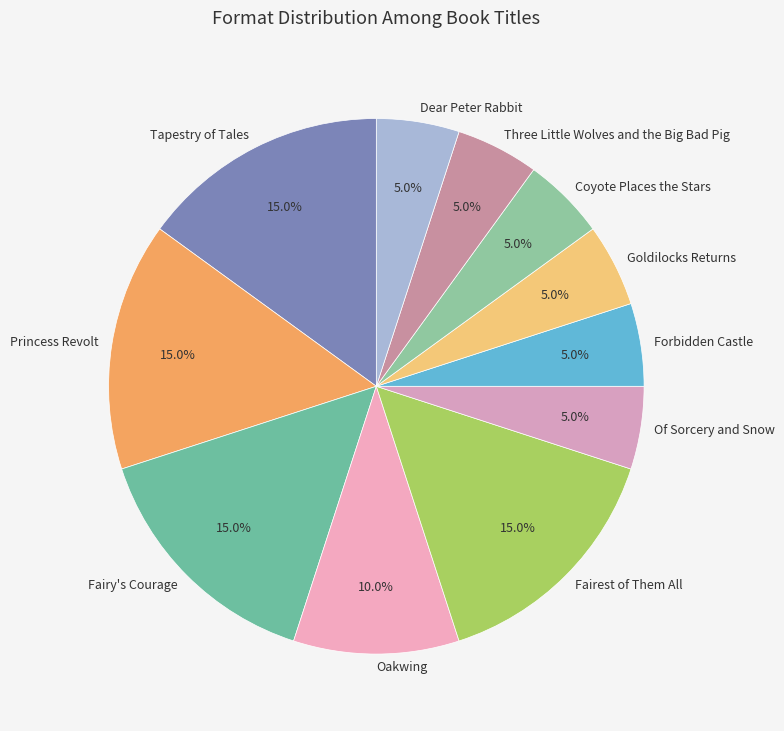

What percentage is NOT represented by Dear Peter Rabbit?

95.0%